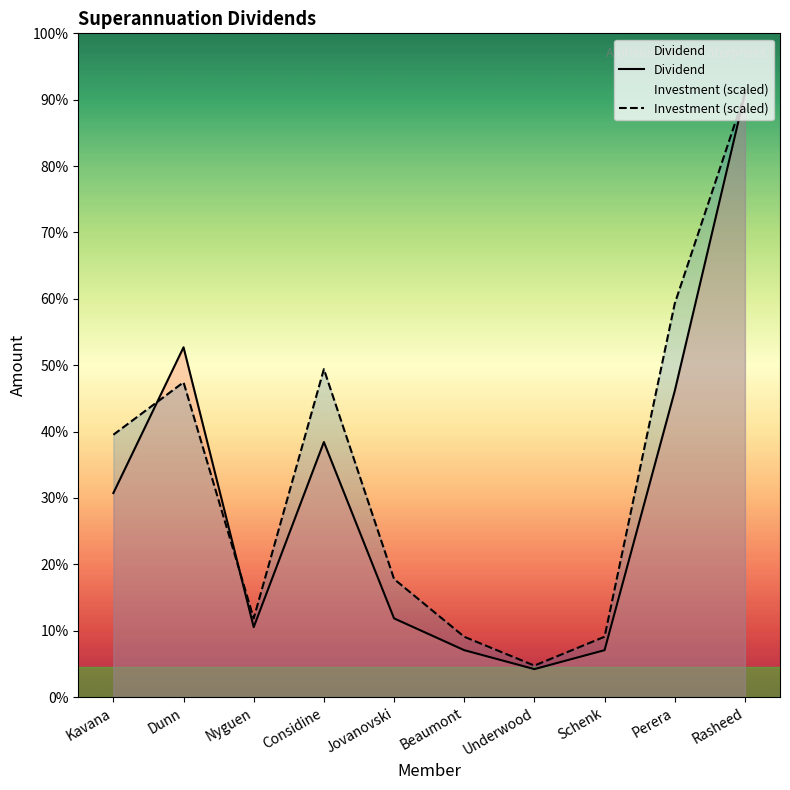

How many data points in Dividend are less than 700?

5